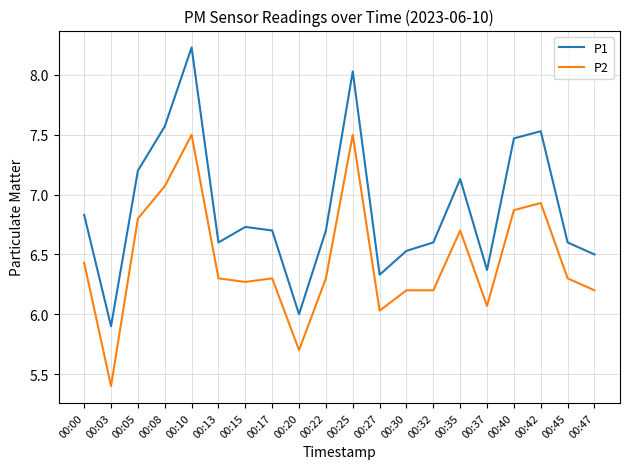

Reading left to right, list all the values displayed in this chart.

P1: 6.8	5.9	7.2	7.6	8.2	6.6	6.7	6.7	6.0	6.7	8.0	6.3	6.5	6.6	7.1	6.4	7.5	7.5	6.6	6.5
P2: 6.4	5.4	6.8	7.1	7.5	6.3	6.3	6.3	5.7	6.3	7.5	6.0	6.2	6.2	6.7	6.1	6.9	6.9	6.3	6.2